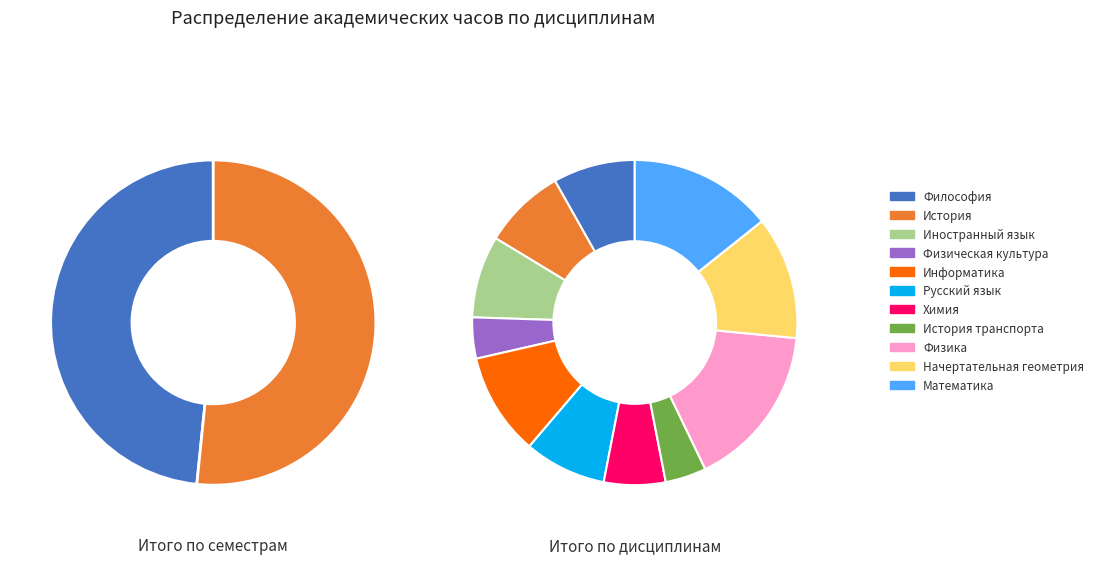

The Математика slice represents 14% of the pie. True or false?

True